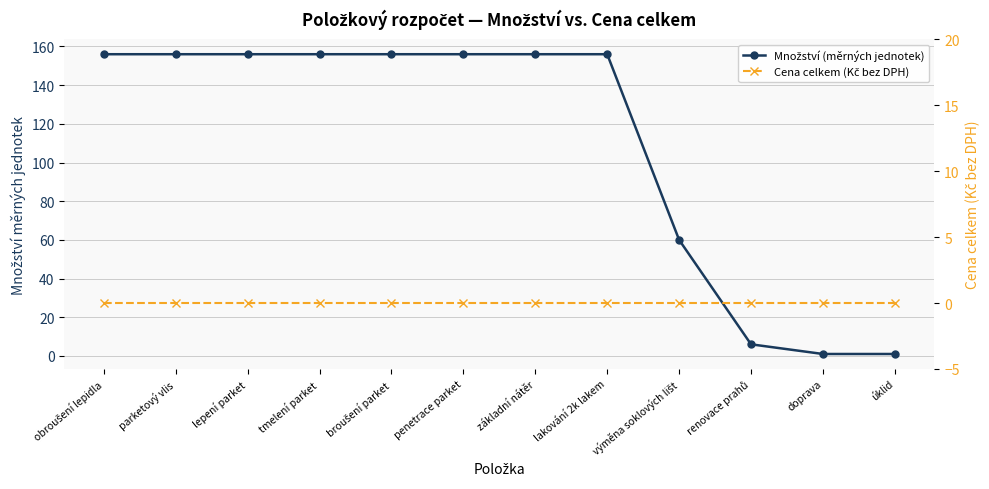

Is the value of Množství (měrných jednotek) at obroušení lepidla greater than the value of Cena celkem (Kč bez DPH) at základní nátěr?

Yes